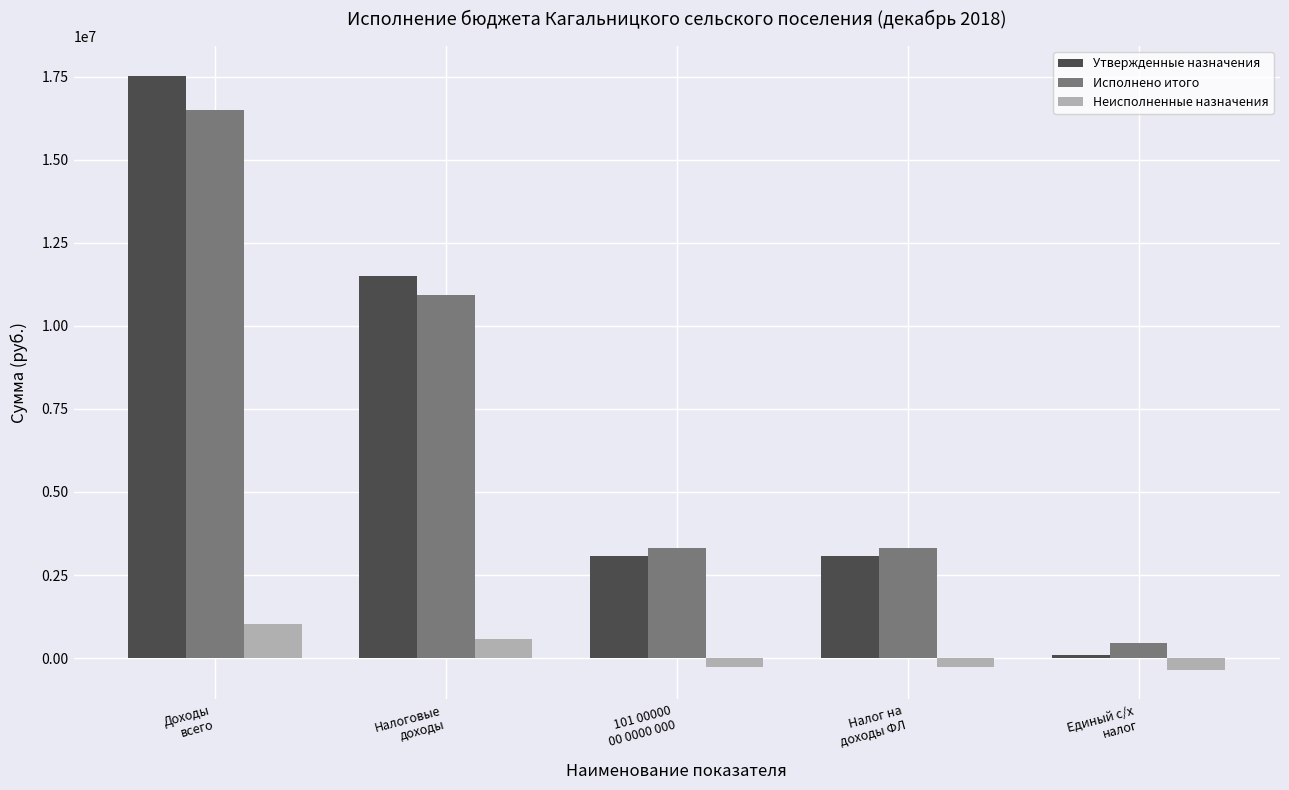

Does the chart contain stacked bars?

No